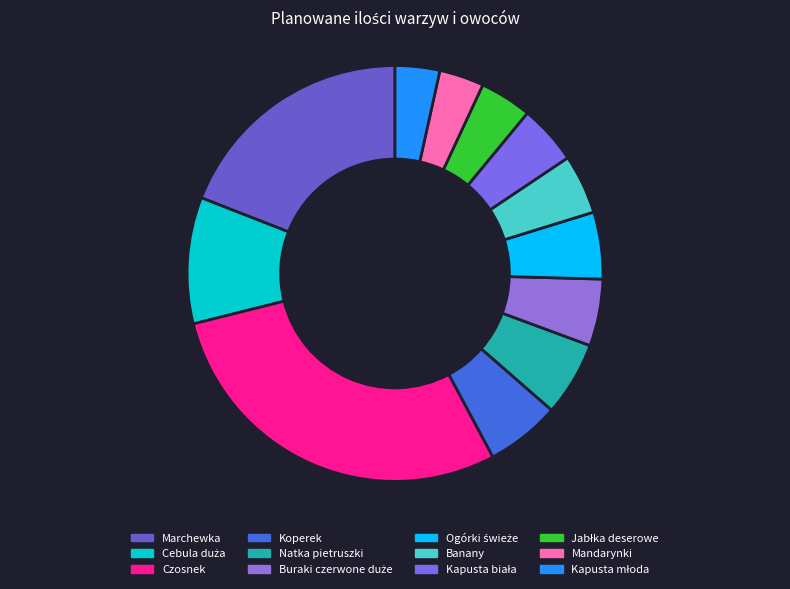

How many segments does this pie chart have?

12